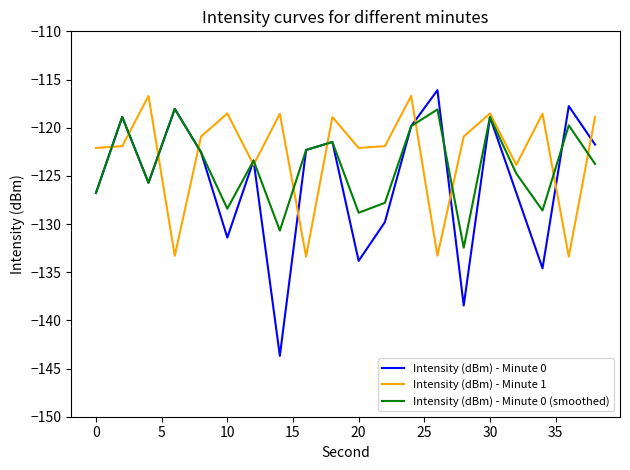

What is the maximum value for Intensity (dBm) - Minute 0?

-116.1